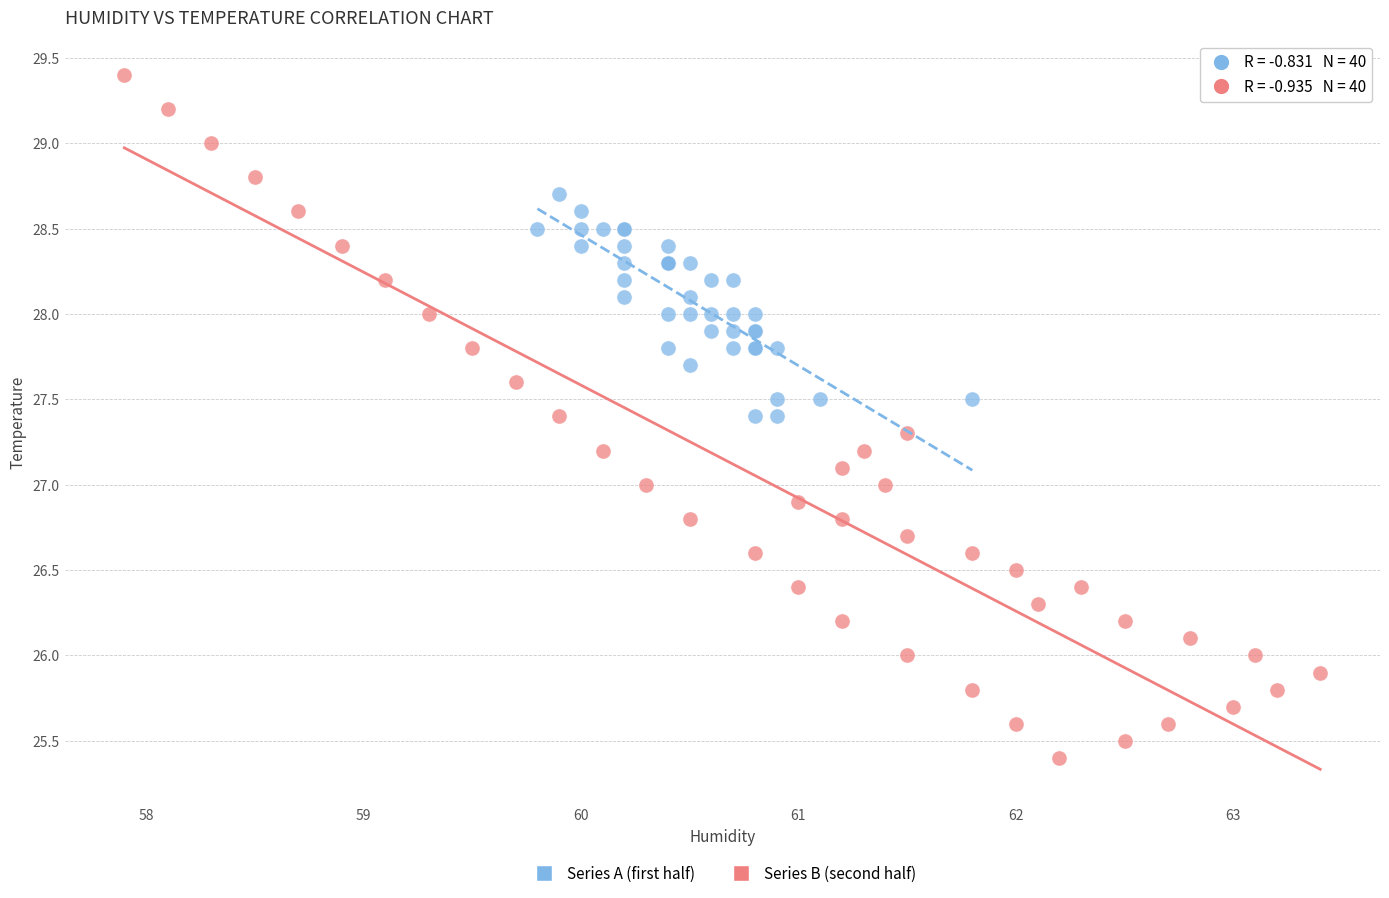

Which series has the widest spread of Y values?

Series B (second half)